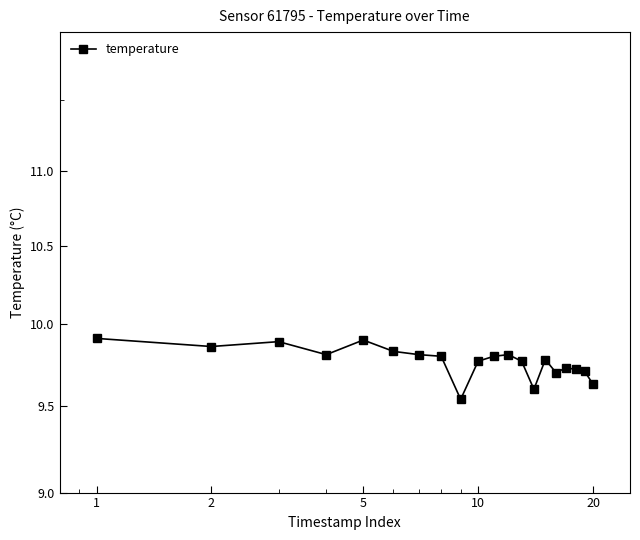

What is the difference between the maximum and minimum values?

0.4